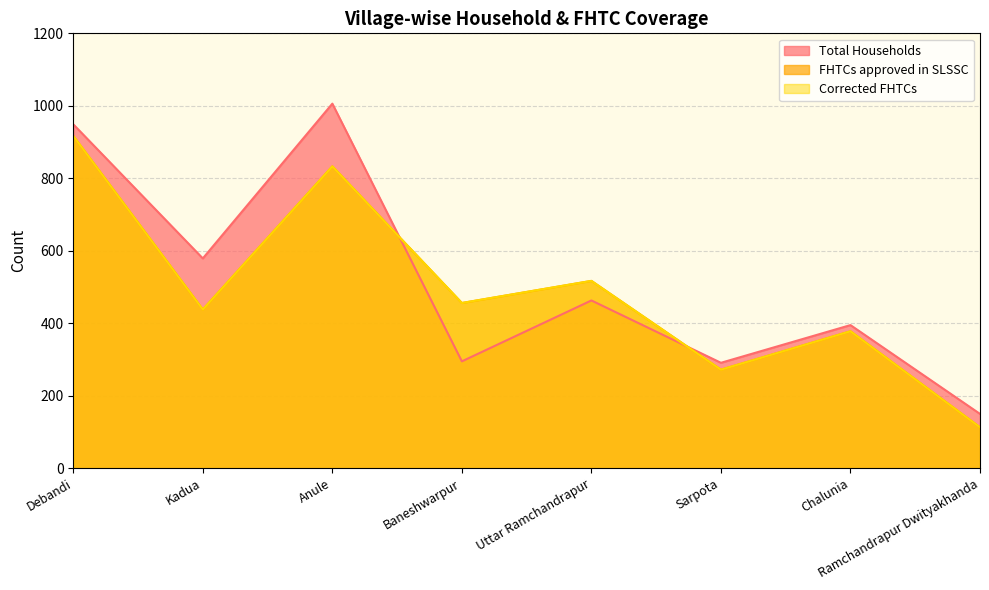

Is the value of FHTCs approved in SLSSC at Chalunia greater than the value of Total Households at Anule?

No